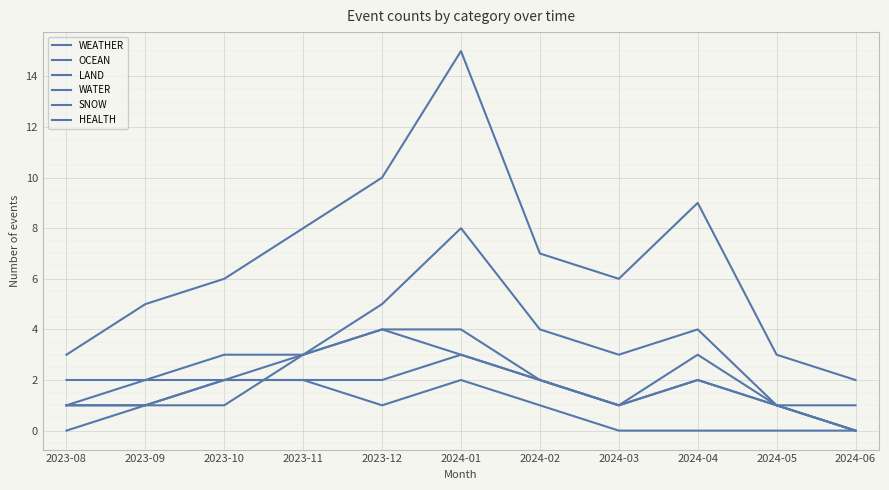

In LAND, how many points are lower than both neighbors (excluding endpoints)?

1